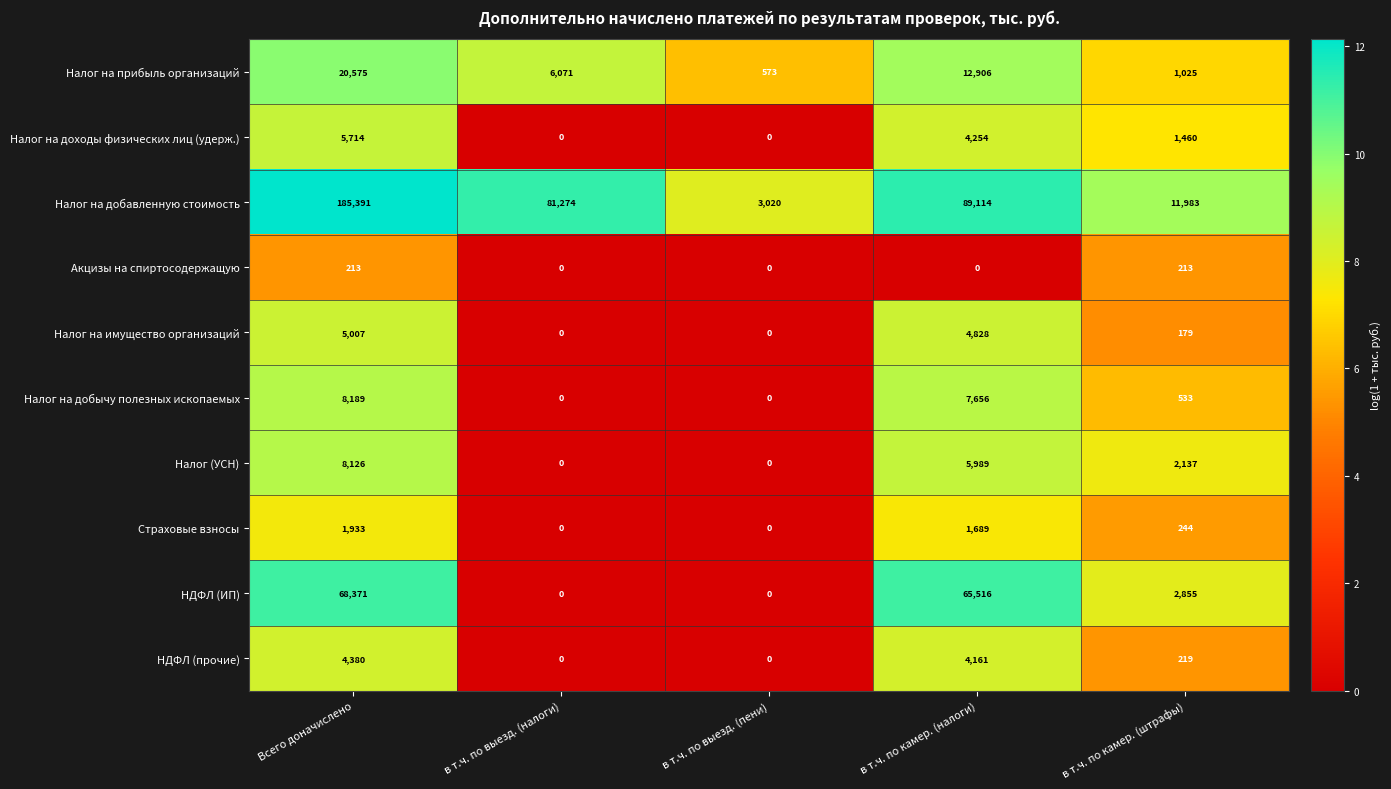

What is the difference between the highest and lowest values at в т.ч. по камер. (налоги)?

89114